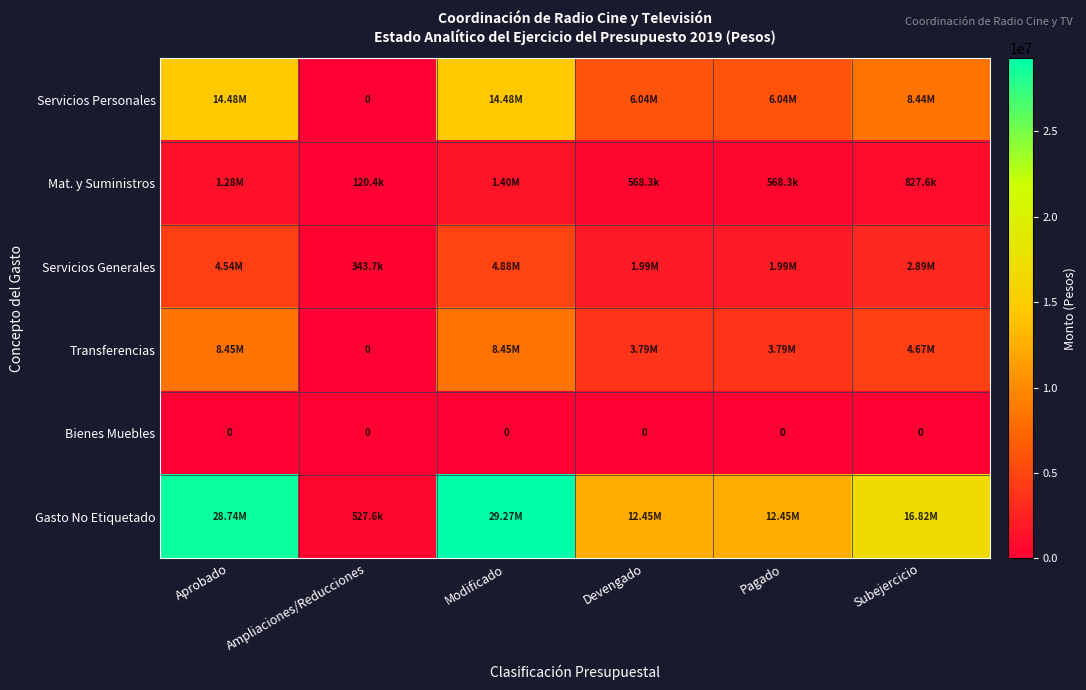

Which series has the largest total across all categories?

Gasto No Etiquetado